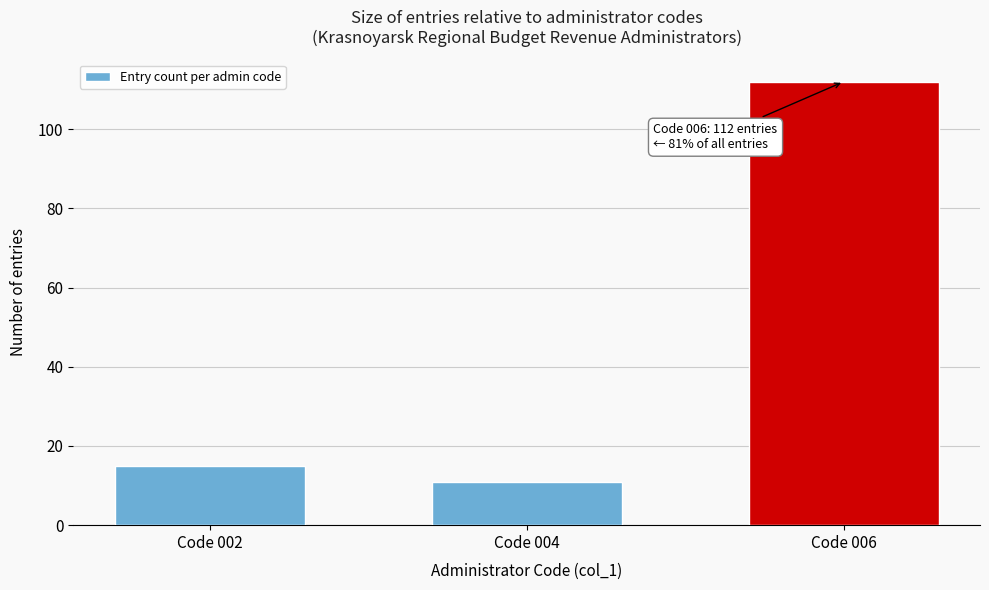

Reading left to right, extract all data points from this chart.

15	11	112